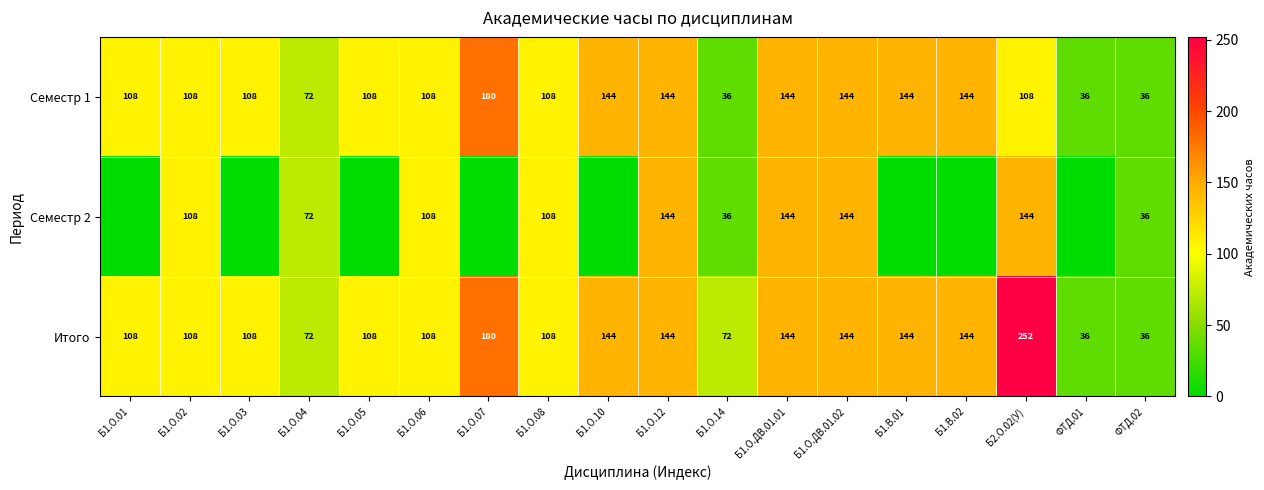

Count the Семестр 1 values in the range 108 to 144.

13